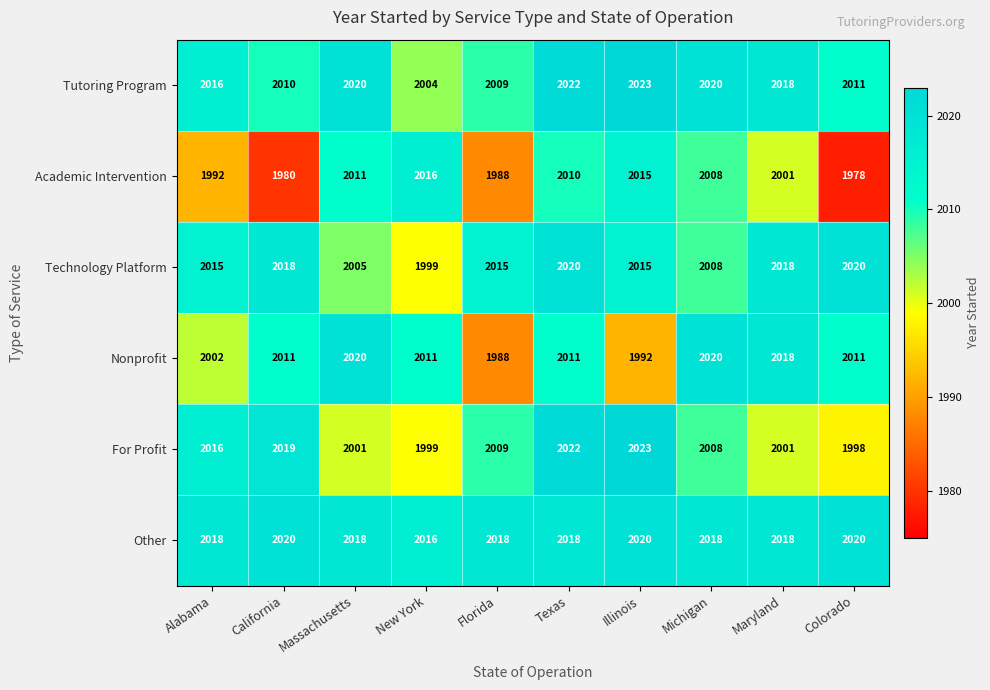

Between Florida and Colorado, which series saw the biggest shift?

Nonprofit